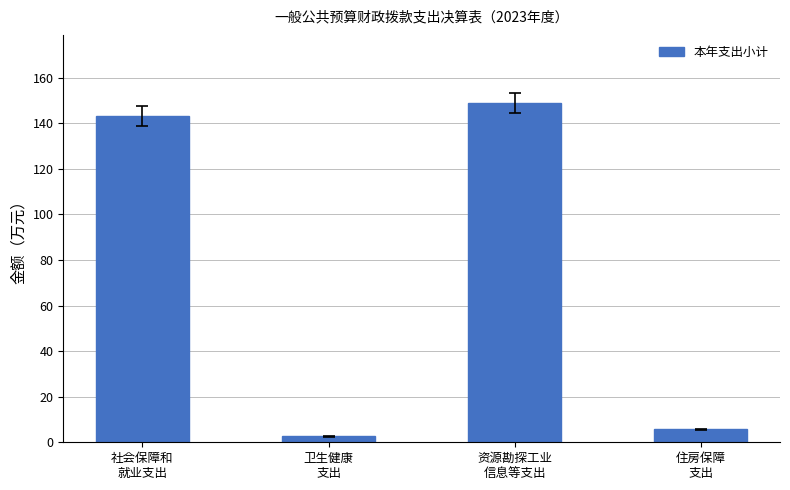

Which has a higher value, 住房保障
支出 or 资源勘探工业
信息等支出?

资源勘探工业
信息等支出